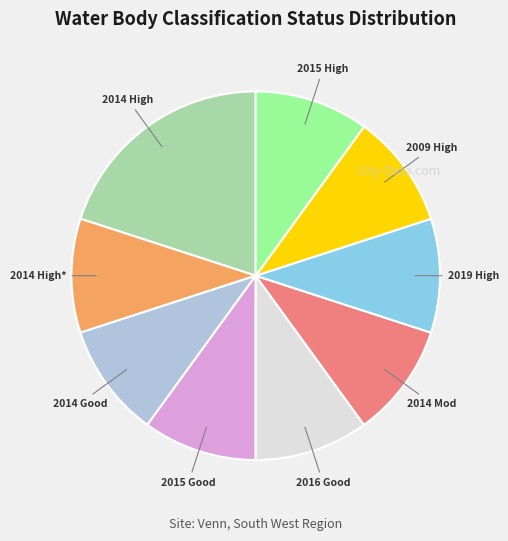

Does any single category account for the majority?

No